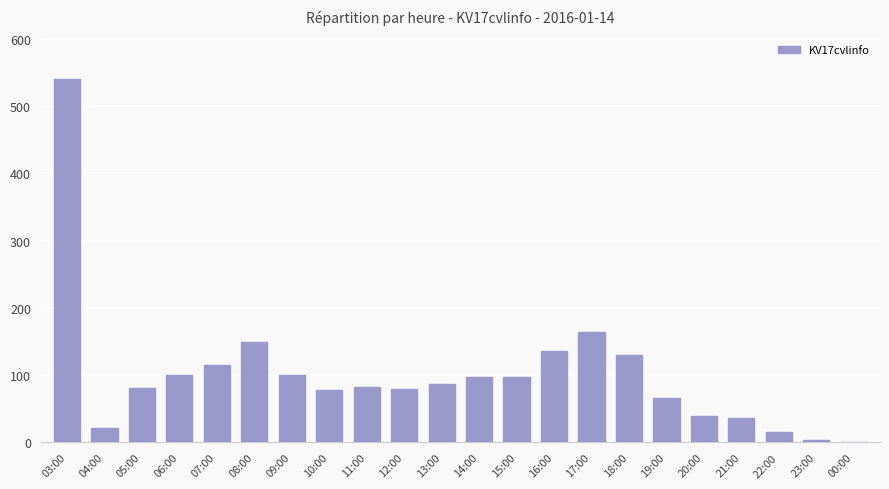

Approximately how many times larger is the value at 18:00 compared to 08:00?

0.9